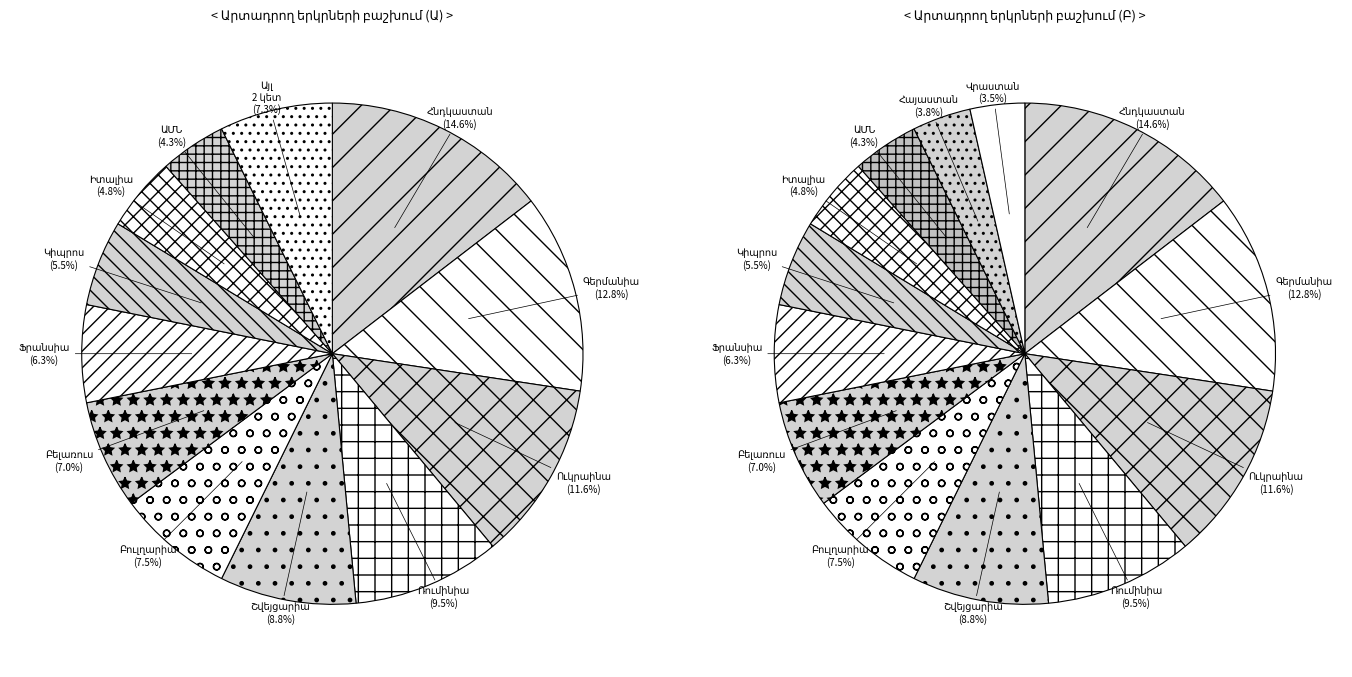

What is the ratio of the value at Բուլղարիա to the value at Վրաստան?

2.1